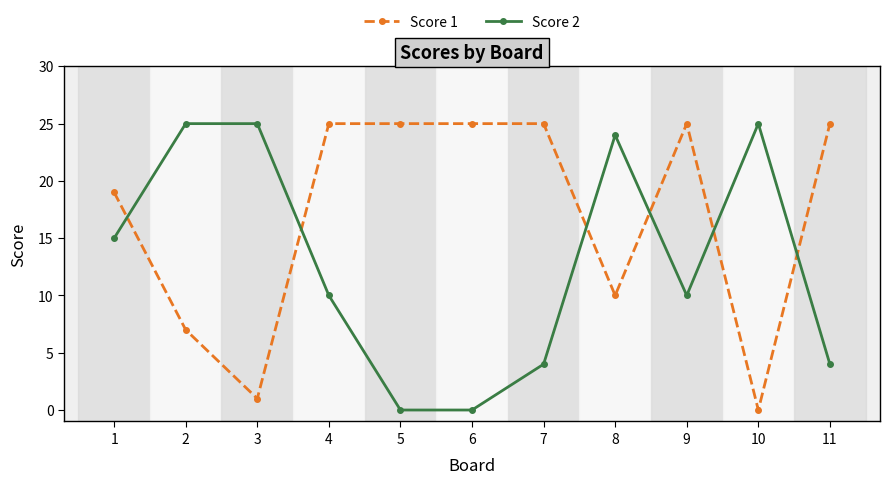

What is the difference between the highest and lowest values at 6?

25